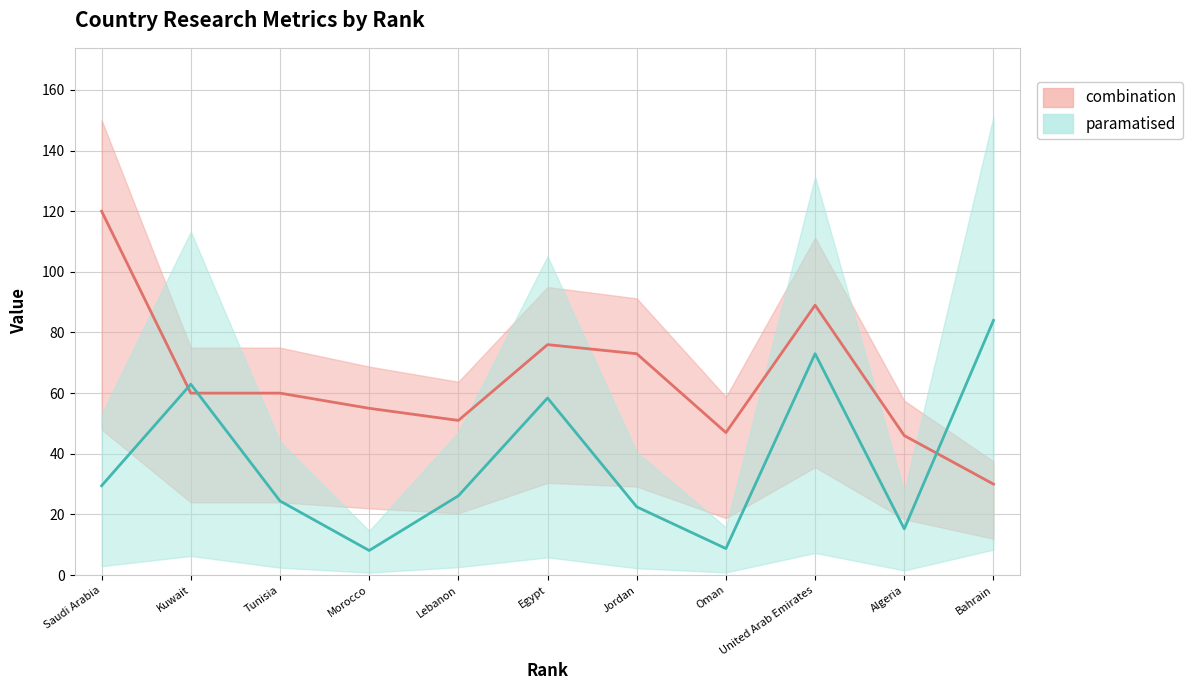

At which category does the chart reach its minimum across all series?

Morocco